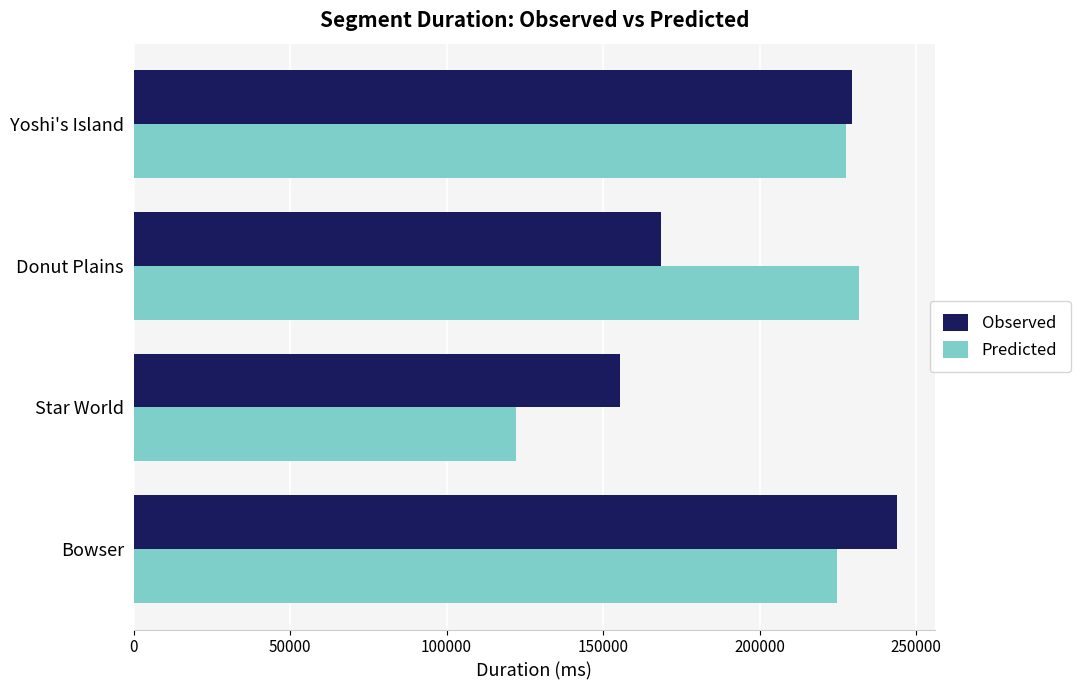

List the series in order of their overall mean, highest first.

Predicted, Observed